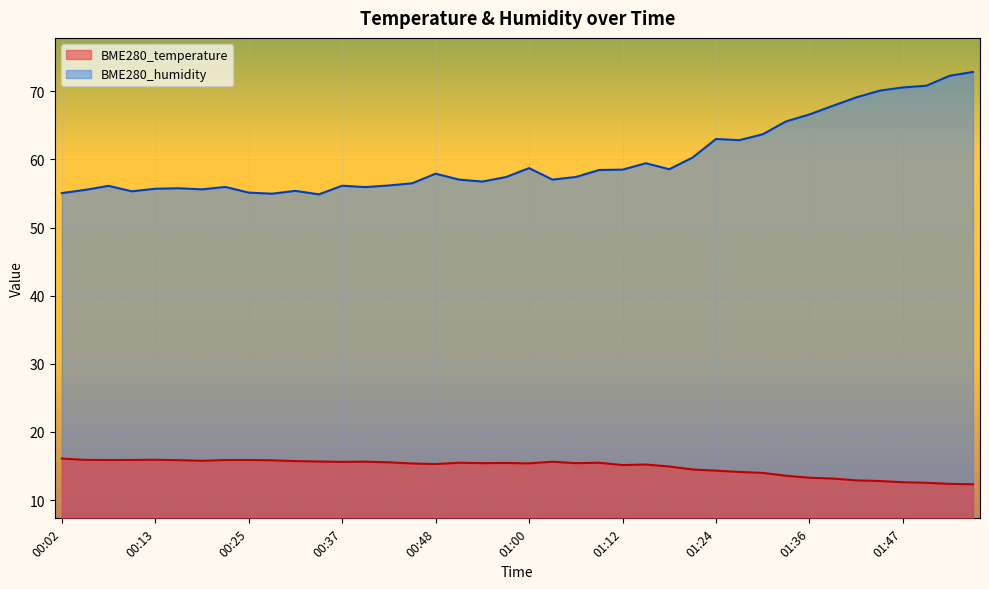

What are all the series names shown in the legend?

BME280_temperature, BME280_humidity